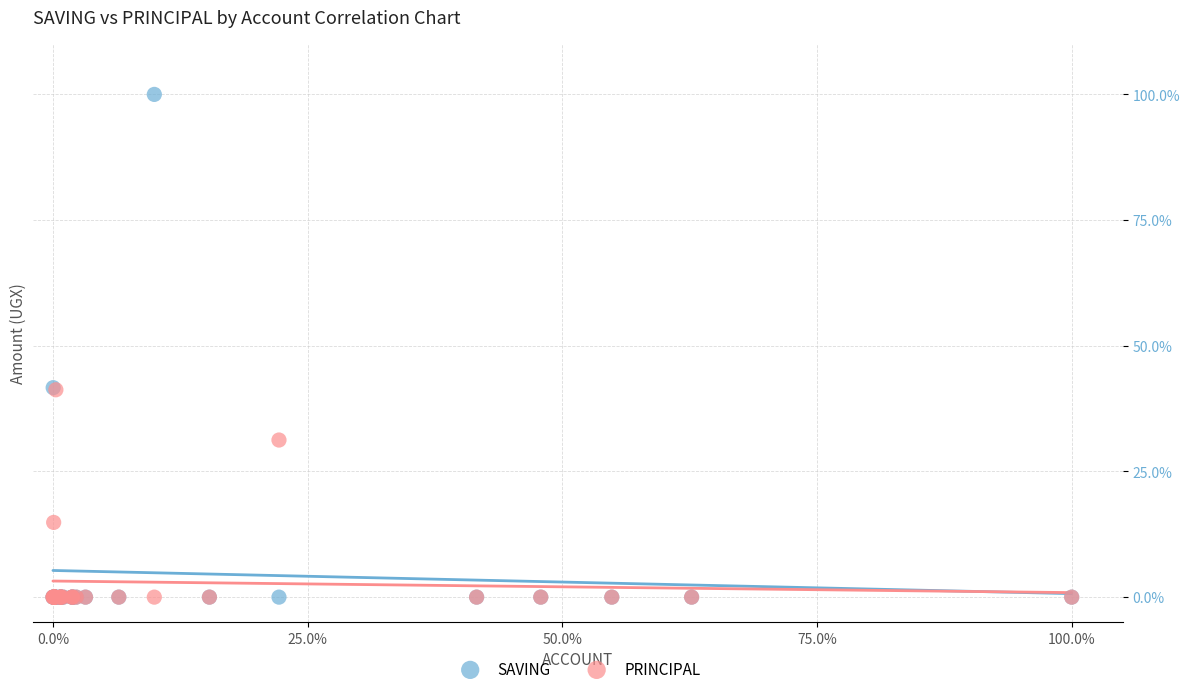

In the PRINCIPAL series, what Y value is closest to 20?

14.9